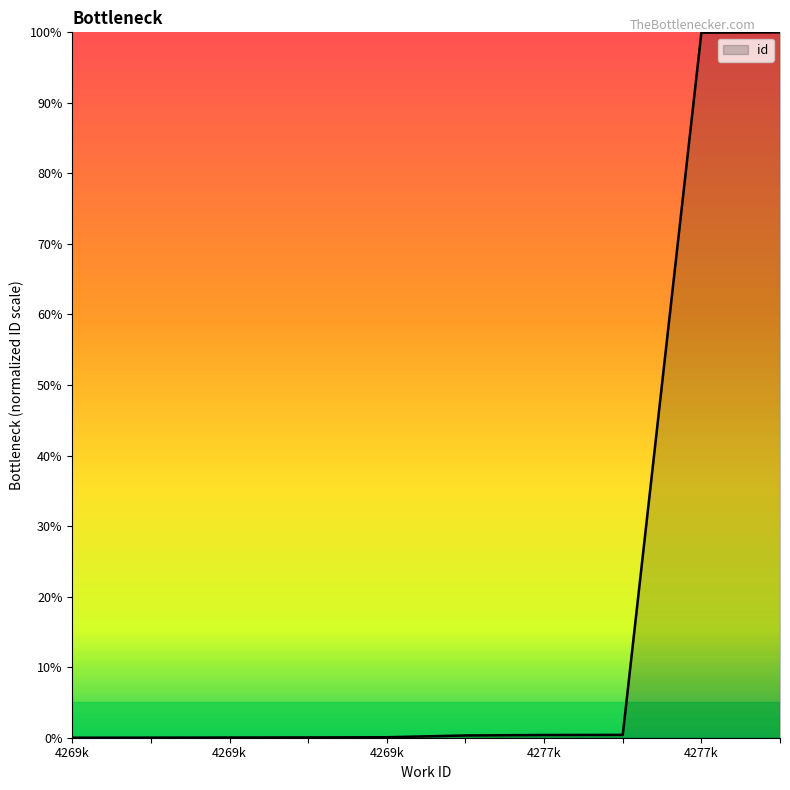

What is the greatest value displayed?

100.0